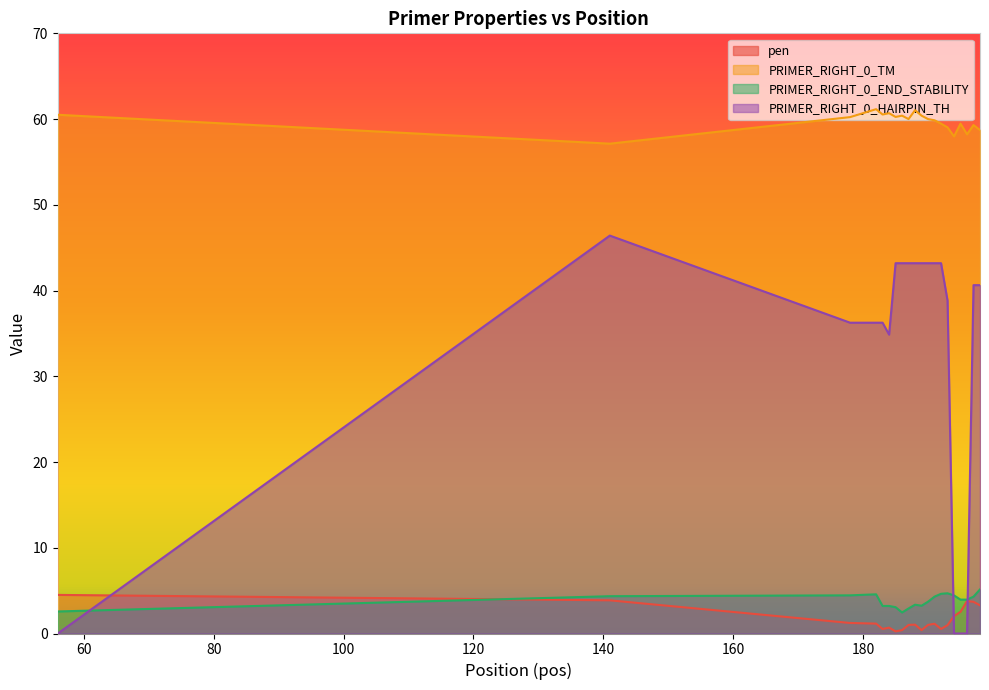

List the series in order of their peak value, highest first.

PRIMER_RIGHT_0_TM, PRIMER_RIGHT_0_HAIRPIN_TH, PRIMER_RIGHT_0_END_STABILITY, pen